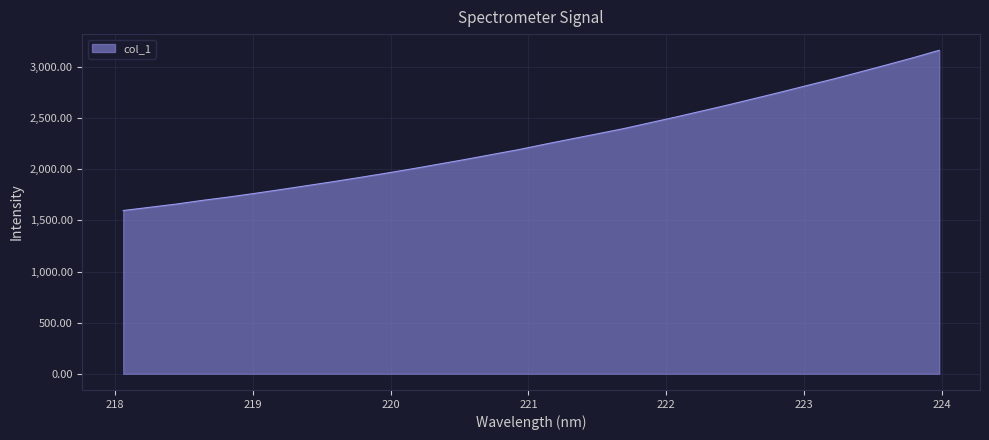

What is the maximum value shown in the chart?

3163.9